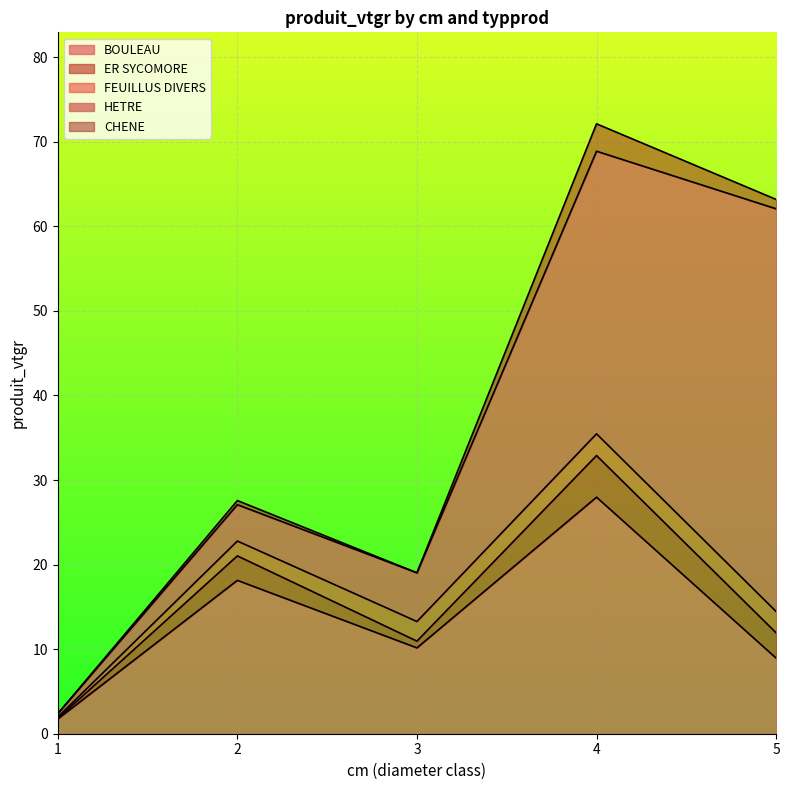

Does the chart display data point markers on the line(s)?

No